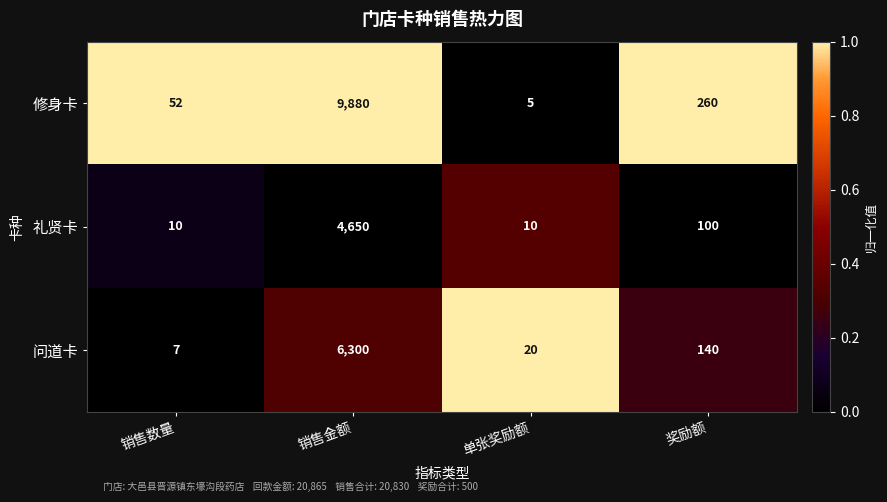

What is the difference between the highest and lowest values at 奖励额?

160